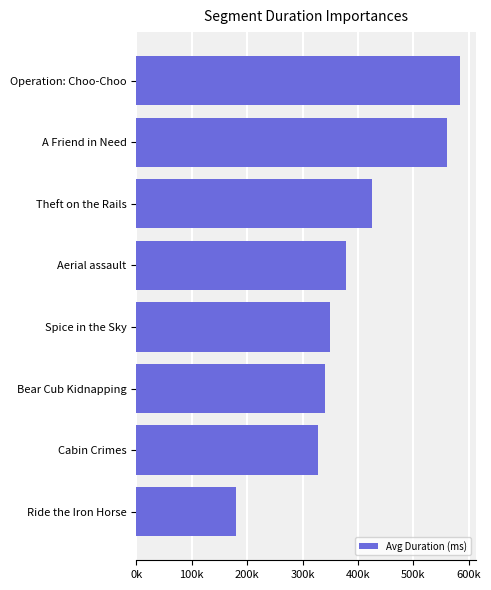

Does the chart contain any negative values?

No